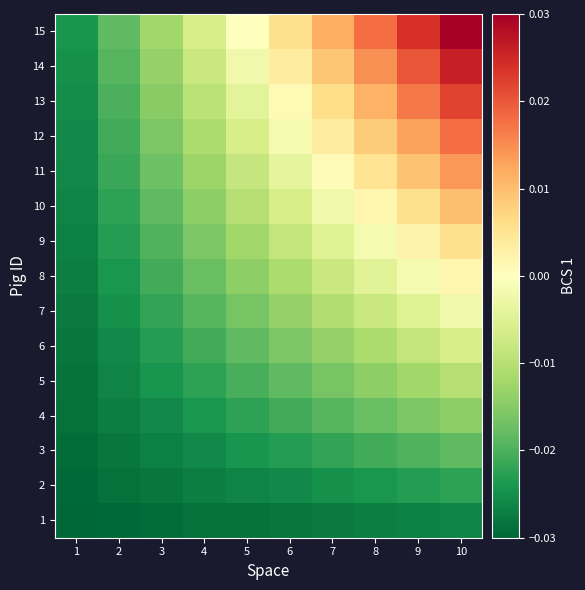

Rank the series by their maximum value, from lowest to highest.

1, 2, 3, 4, 5, 6, 7, 8, 9, 10, 11, 12, 13, 14, 15